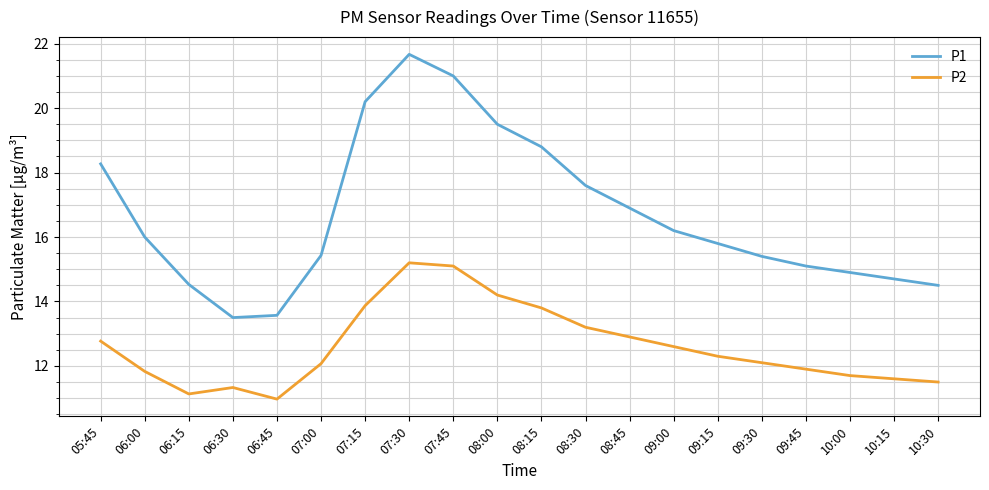

At which category is the sum across all series the highest?

07:30